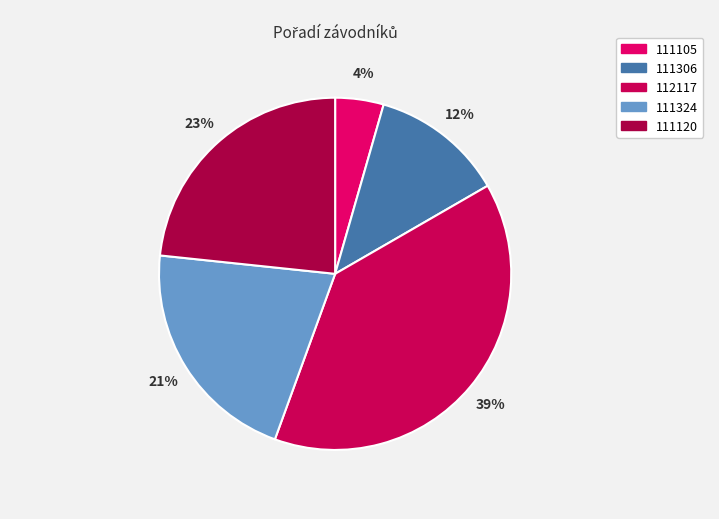

True or false: 111105 accounts for 4% of the total.

True